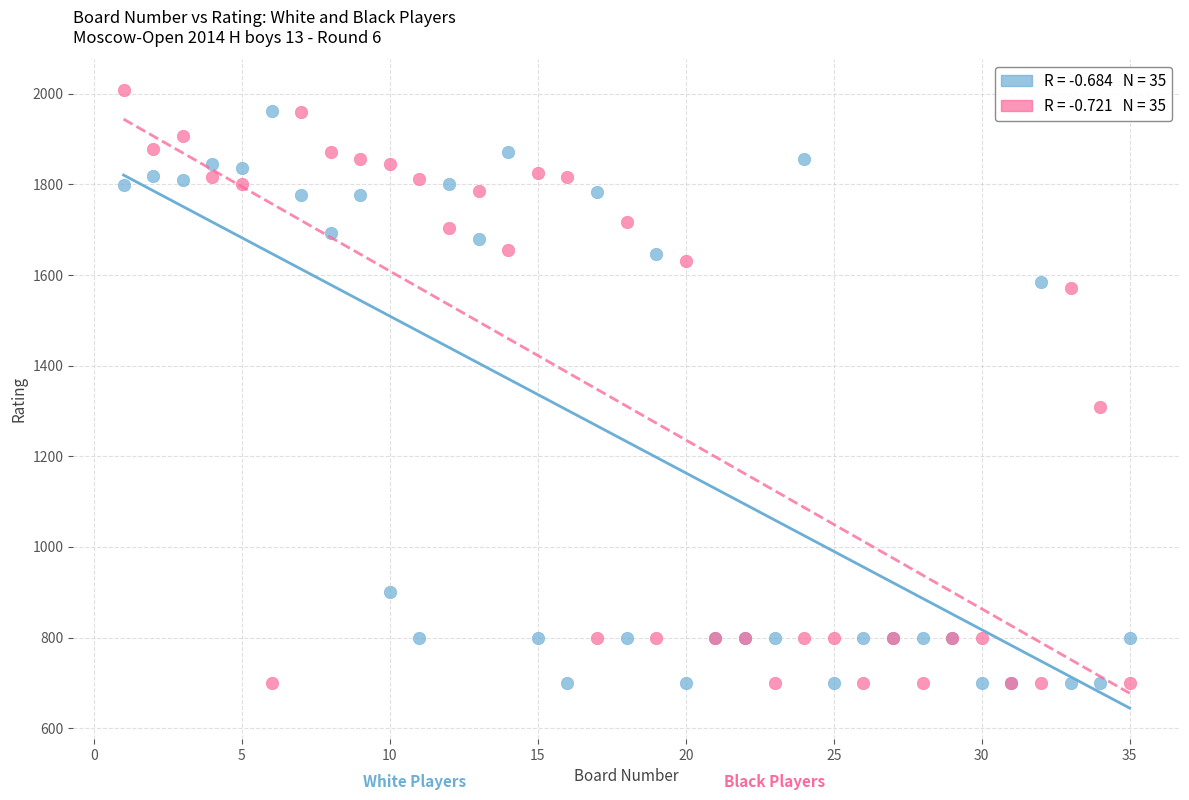

Across all series, what Y value is closest to 1354?

1309